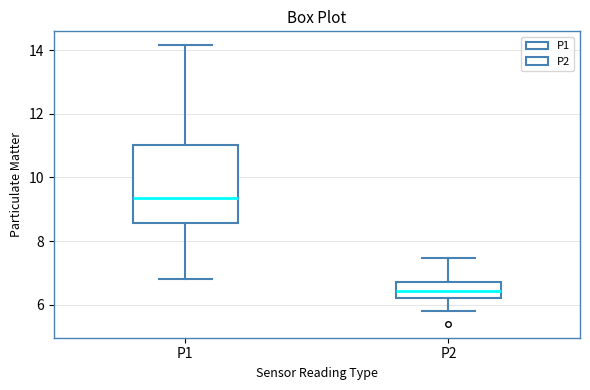

Where does the lower whisker of the box for P2 end on the y-axis? The values are not printed on the chart, so give them approximately, as read against the axis.

5.8